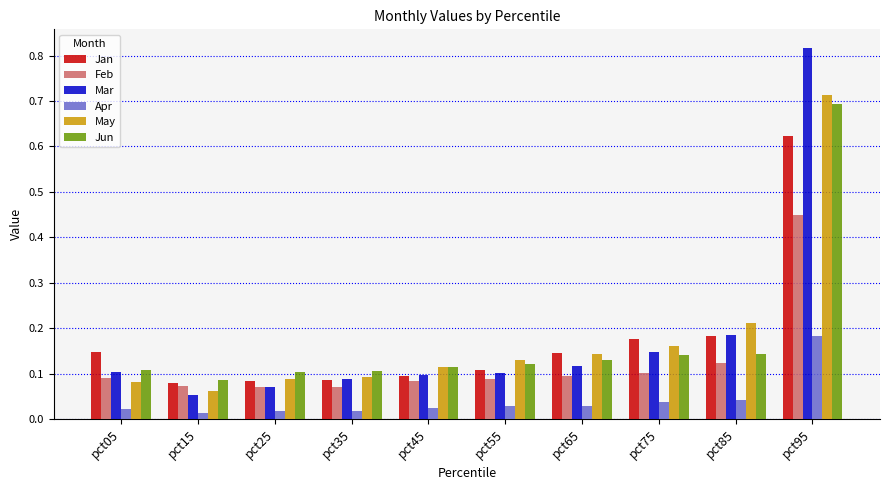

At how many categories does at least one series exceed 0?

10